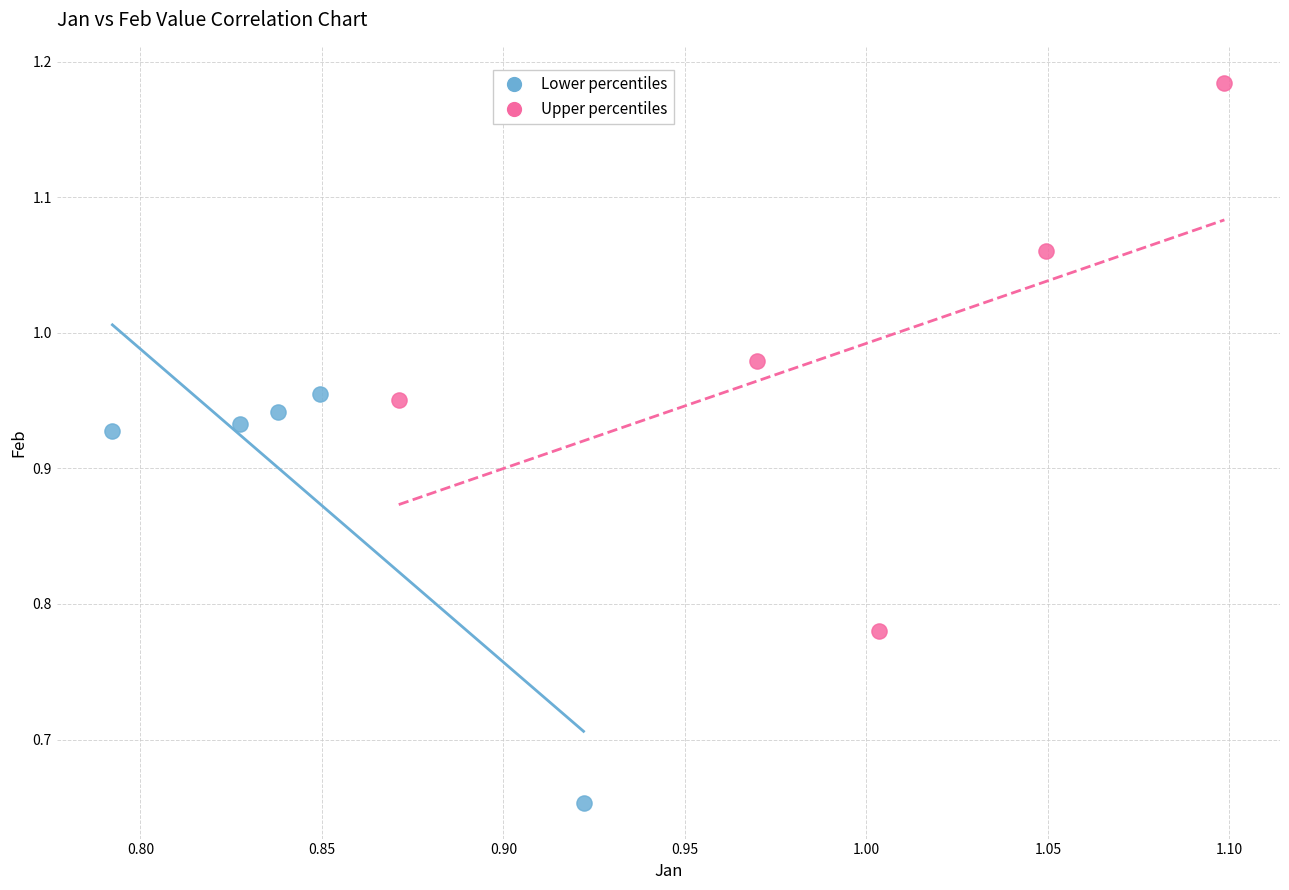

Which series has the largest Y range (max minus min)?

Upper percentiles